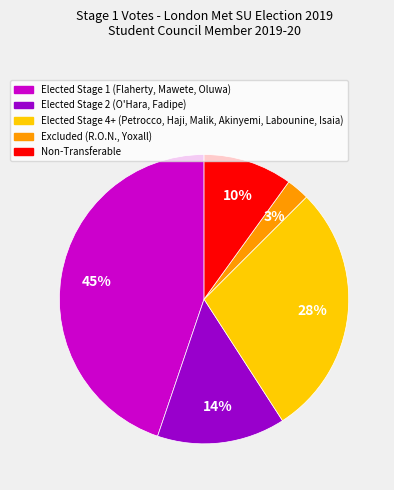

To the nearest percent, what is the difference between the largest and smallest slice percentages?

42%